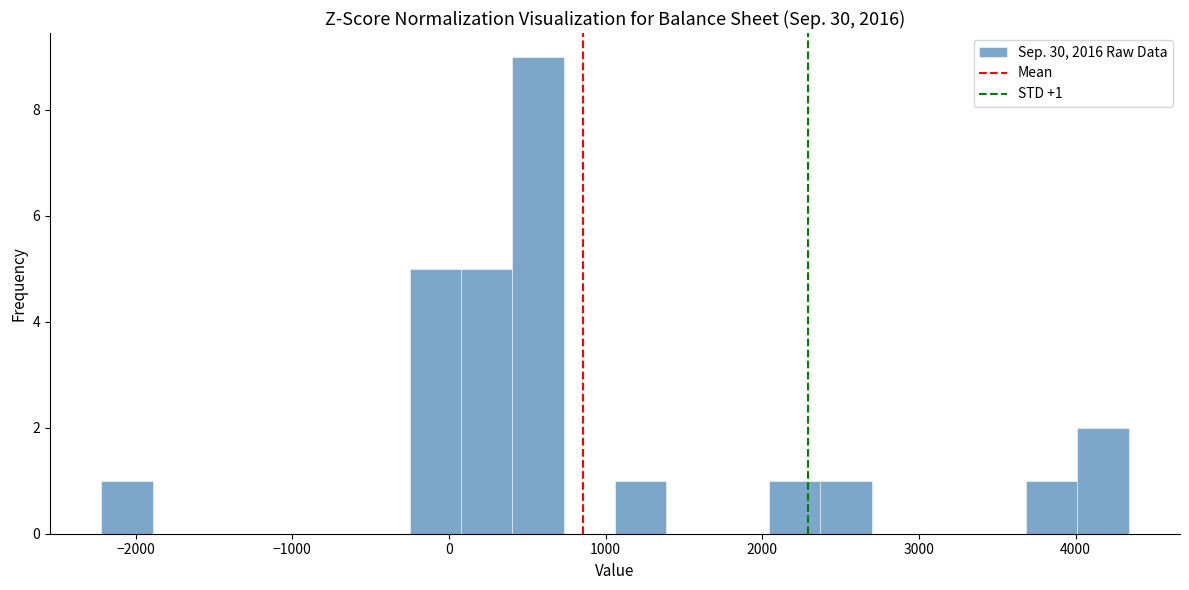

Read against the x-axis, roughly where is the centre of the tallest bar?

600